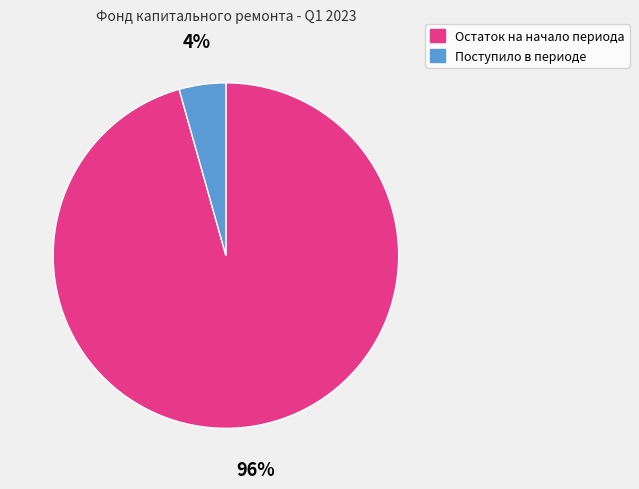

How many segments does this pie chart have?

2